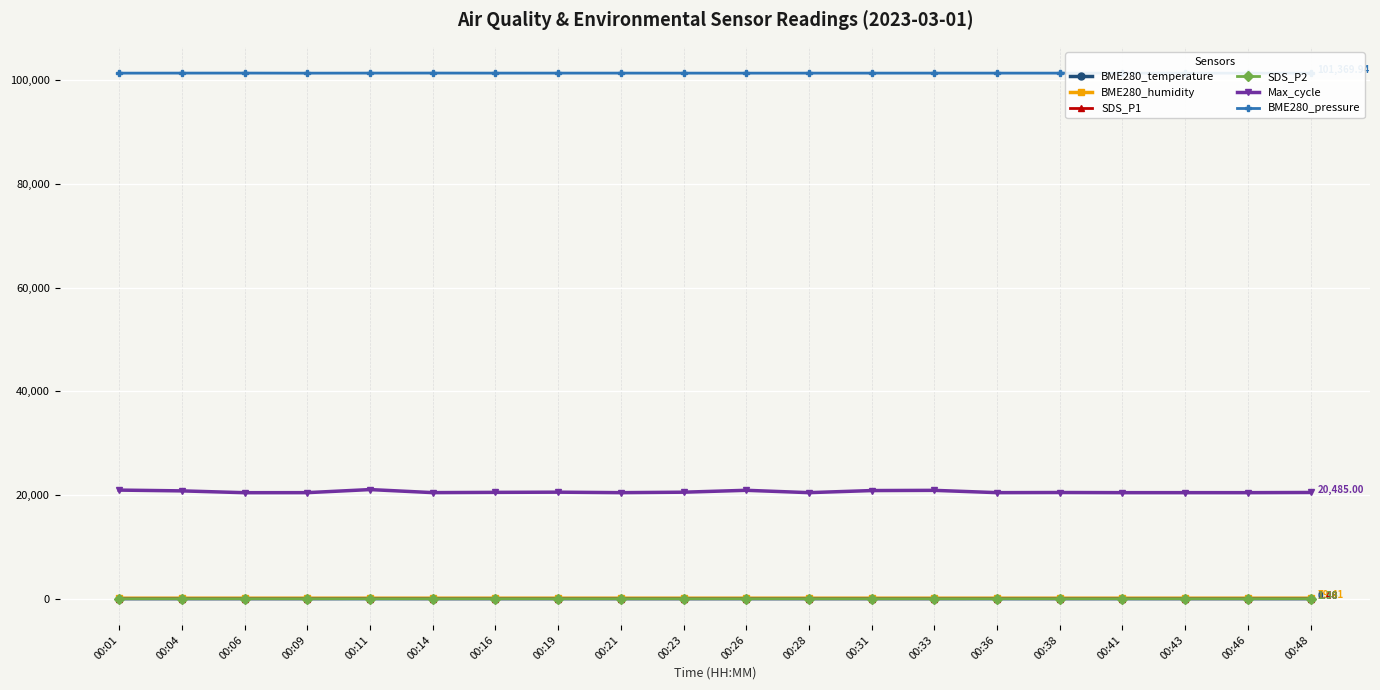

True or false: BME280_pressure has more than 0 points higher than both neighbors.

True